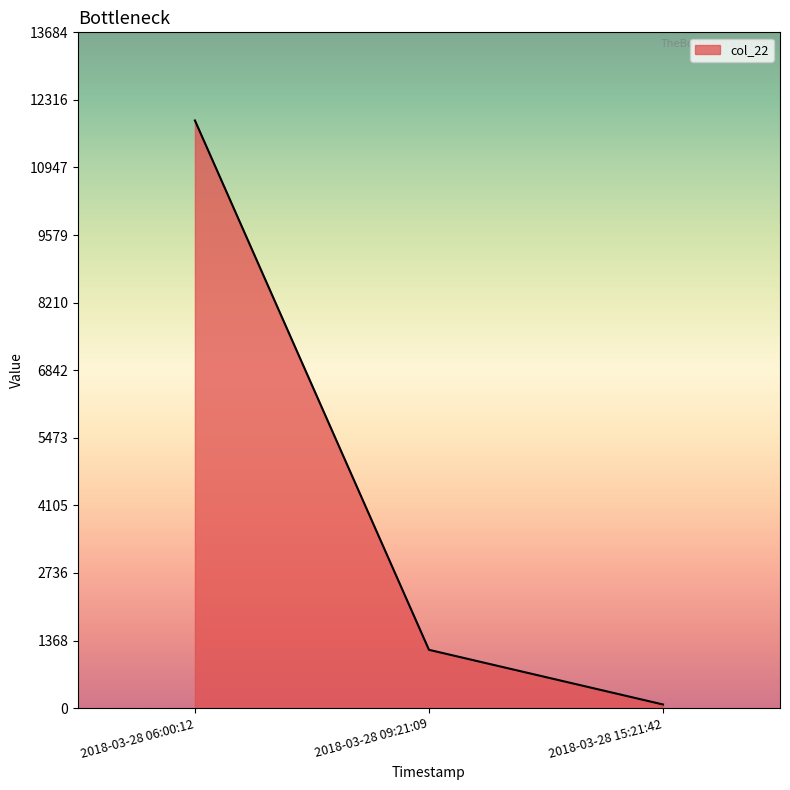

The value at 2018-03-28 06:00:12 is 11900. True or false?

True